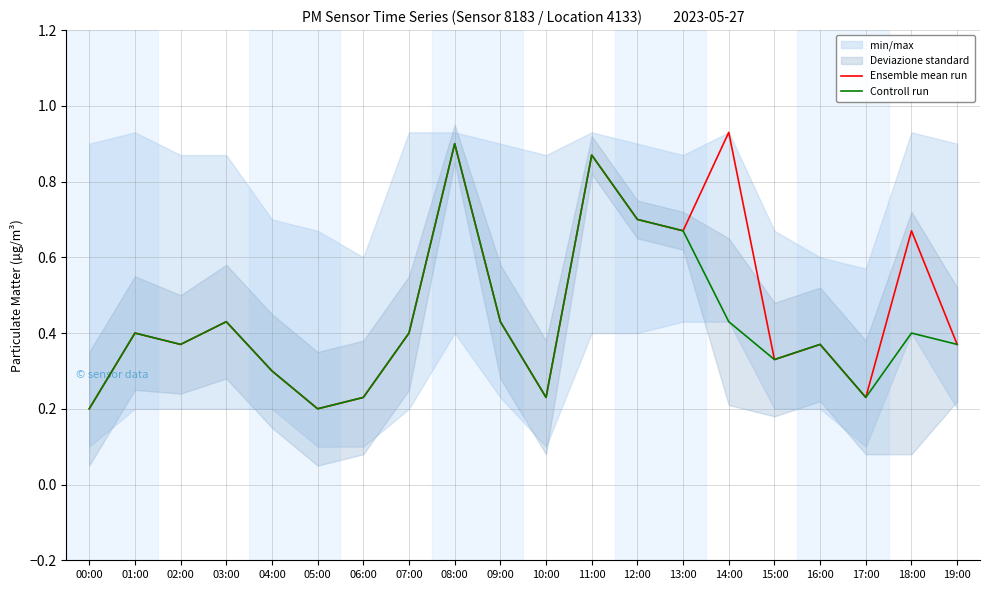

Which label corresponds to the smallest value in the chart?

00:00